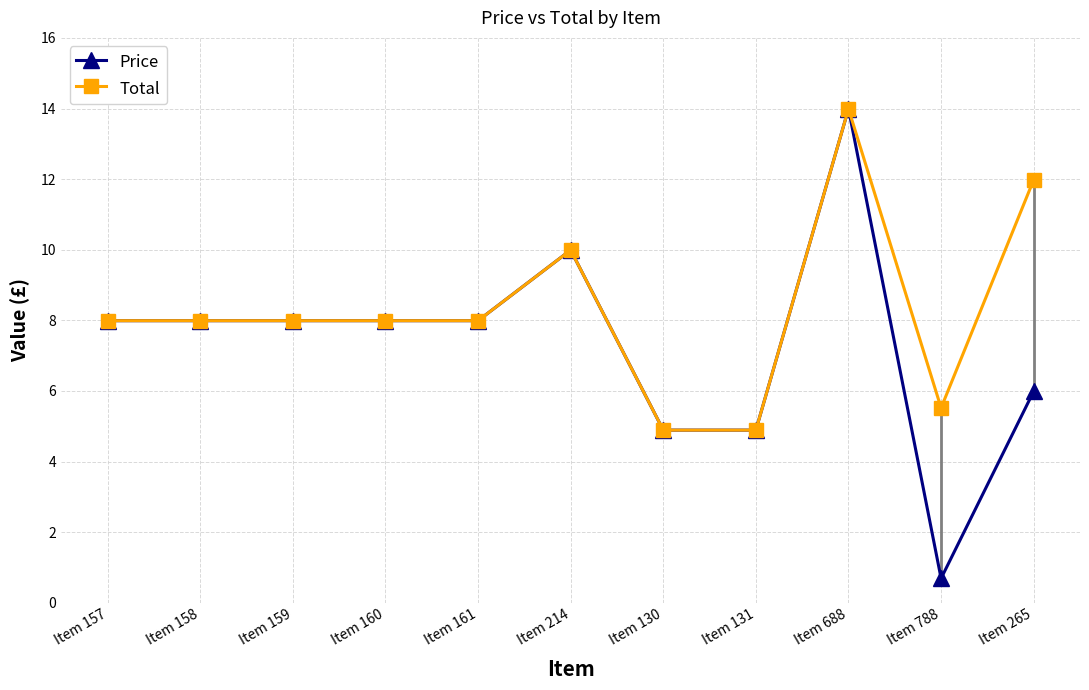

How many categories are shown in the chart?

11